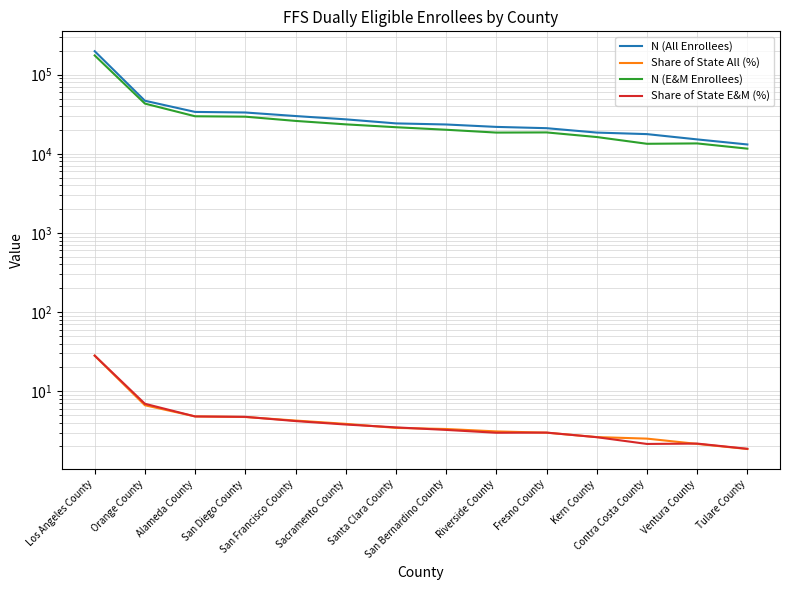

Rank the series at Orange County from lowest to highest value.

Share of State All (%), Share of State E&M (%), N (E&M Enrollees), N (All Enrollees)